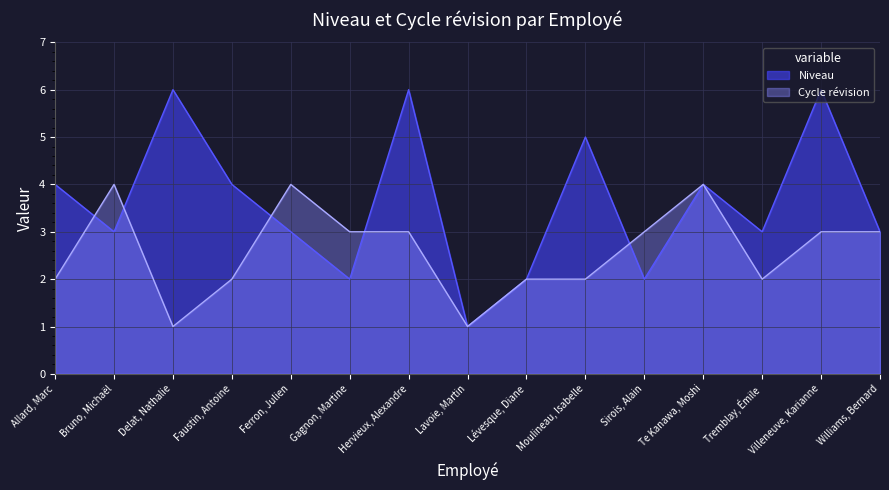

Does the chart have visible grid lines?

Yes